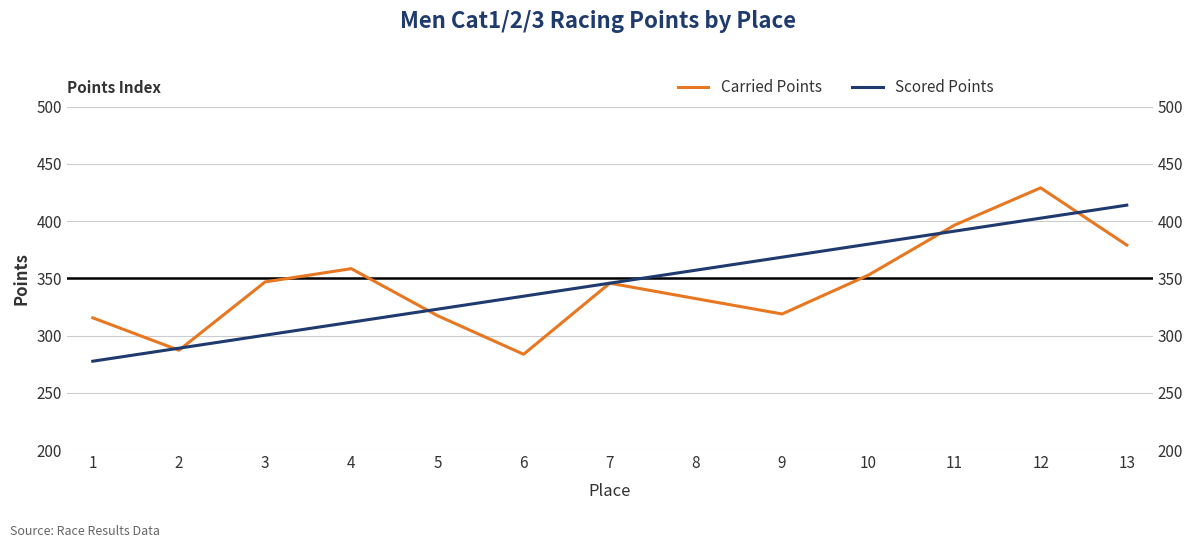

True or false: Scored Points has more than 1 interior local peaks.

False